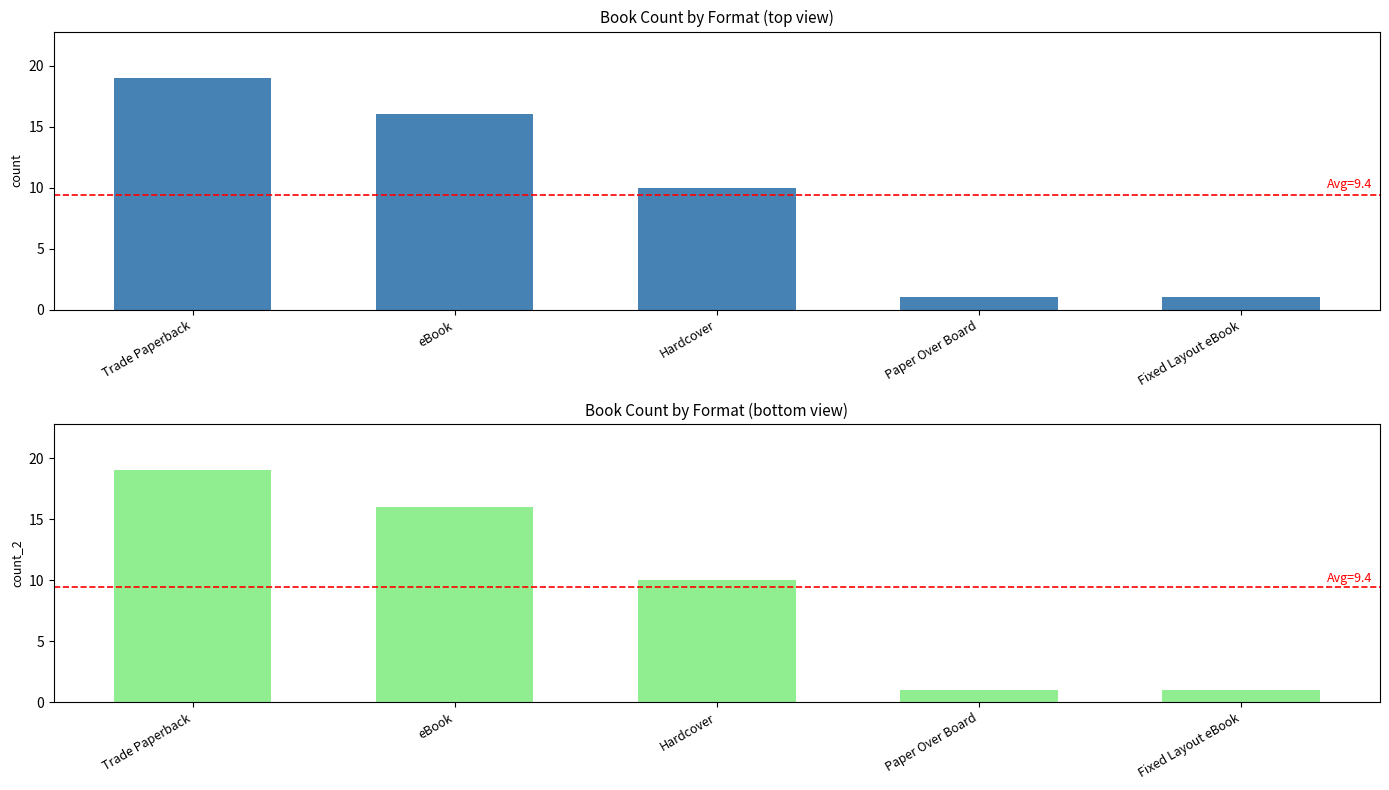

Is it true that the value at eBook is 16?

True